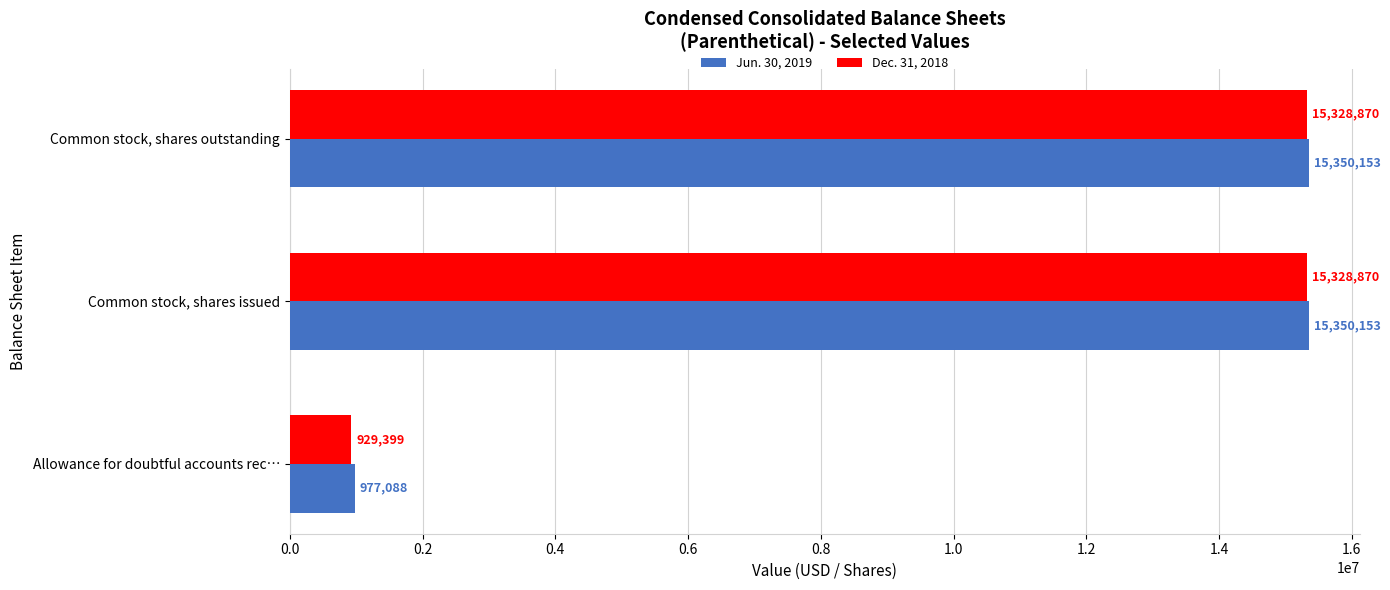

Which series has the largest total across all categories?

Jun. 30, 2019